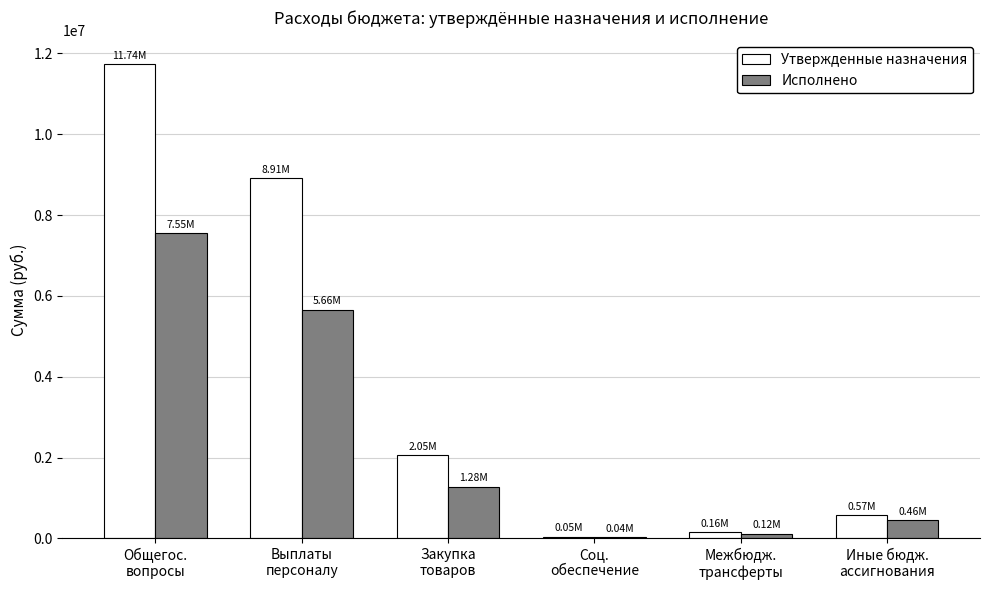

Which series has the largest total across all categories?

Утвержденные назначения